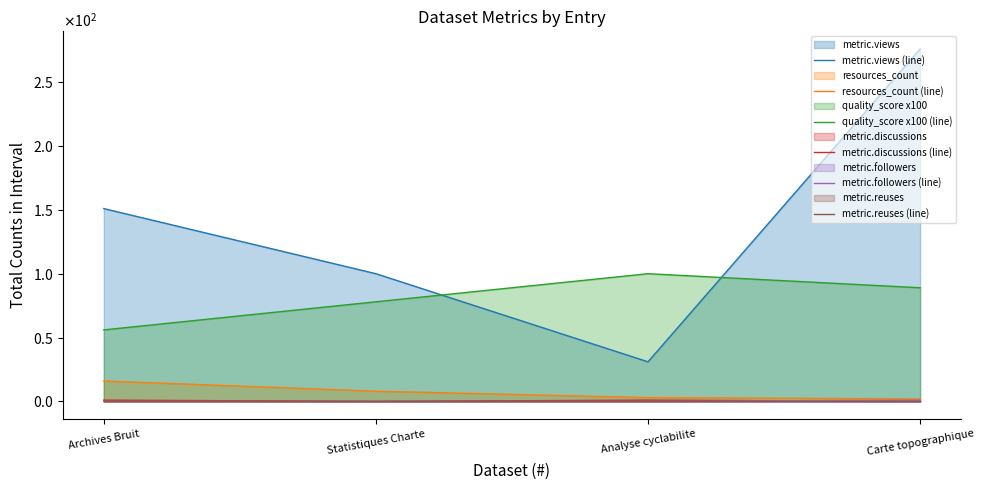

At how many categories does at least one series exceed 260?

1